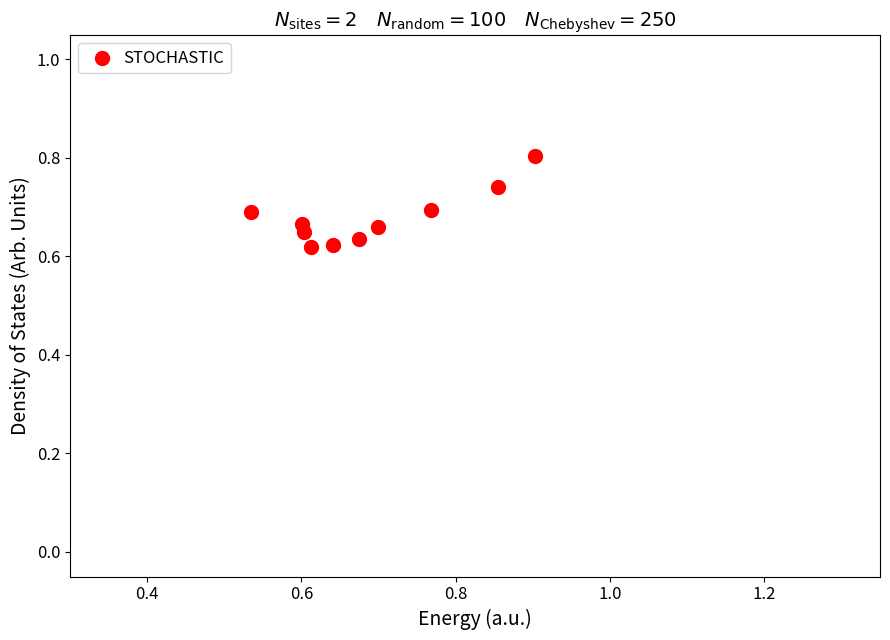

What is the range of X values (max minus min)?

0.4